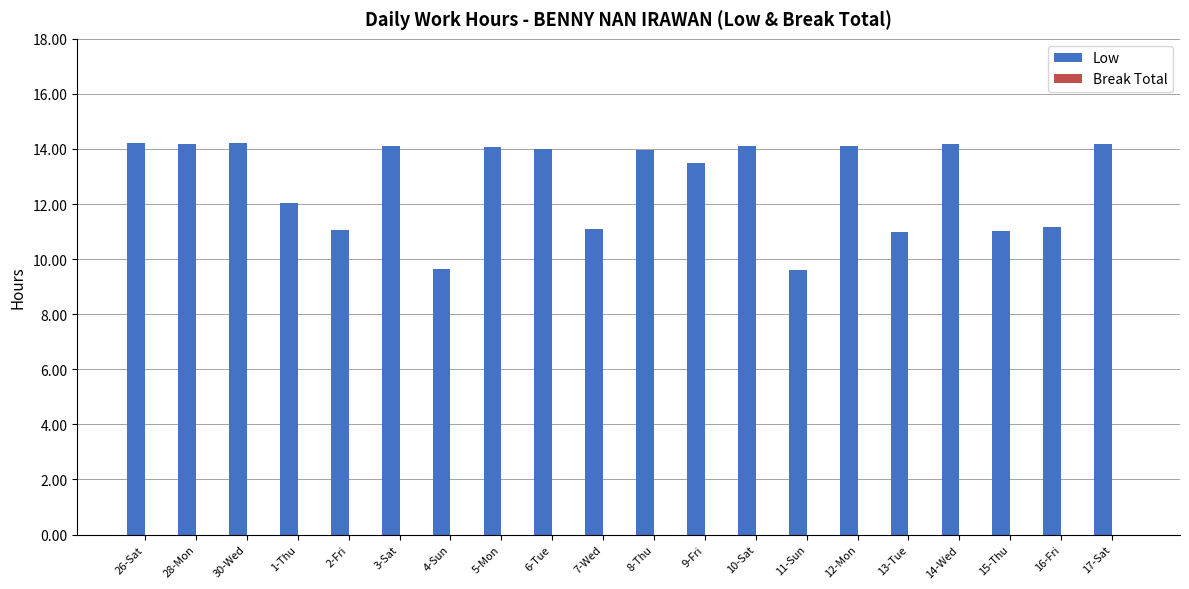

What is the greatest value displayed?

14.2